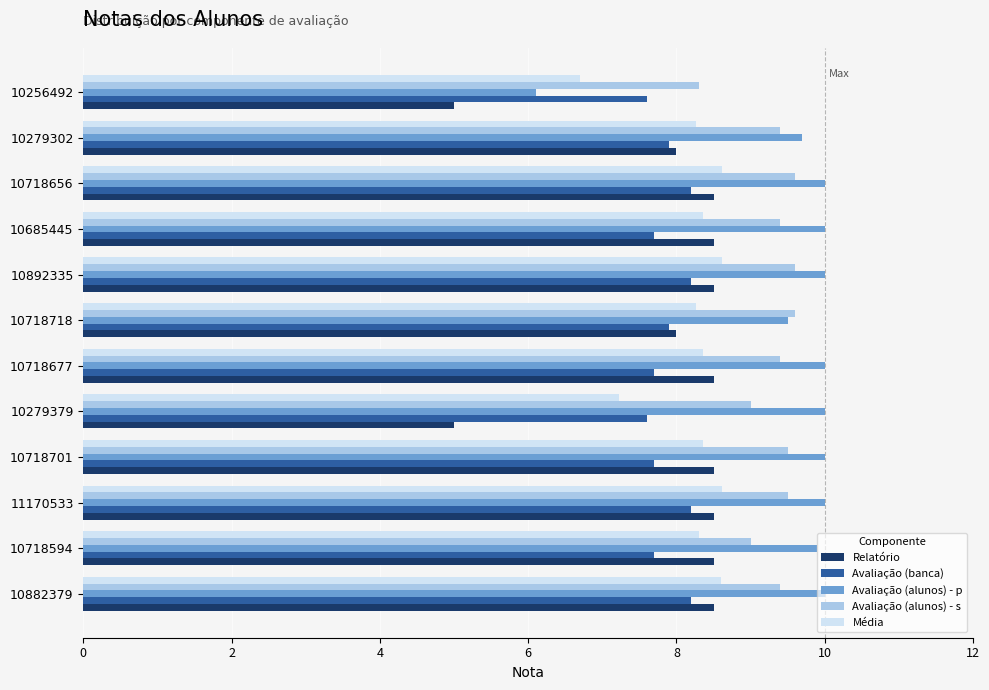

What is the maximum value shown in the chart?

10.0